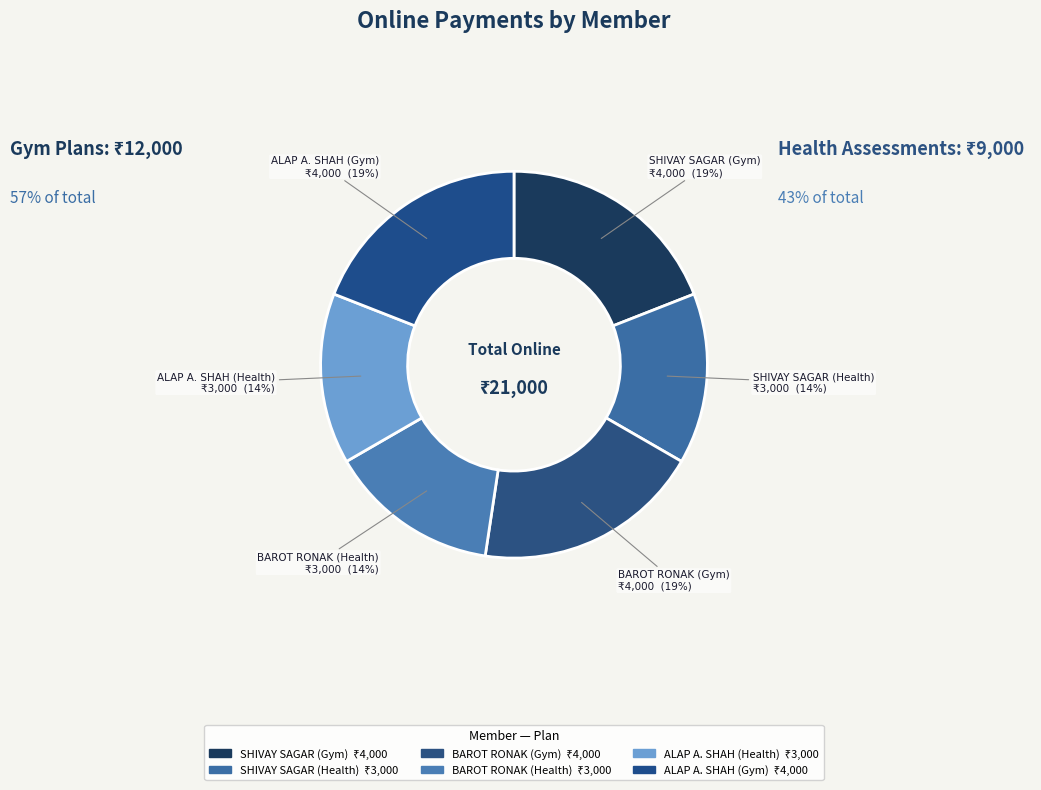

Count the number of slices in the pie.

6